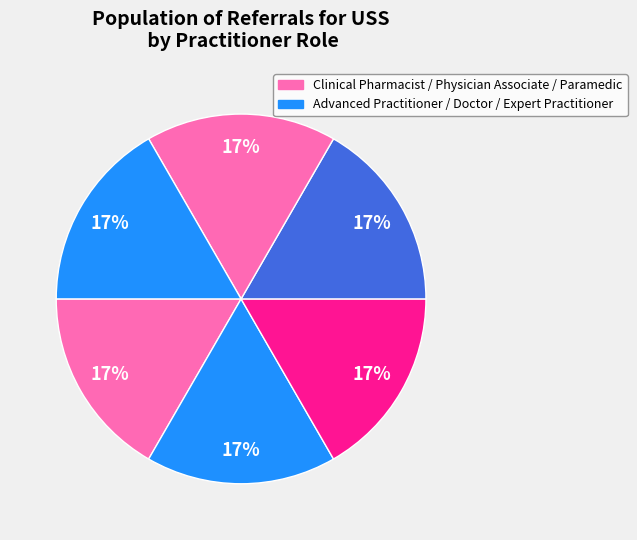

Count the number of slices in the pie.

6